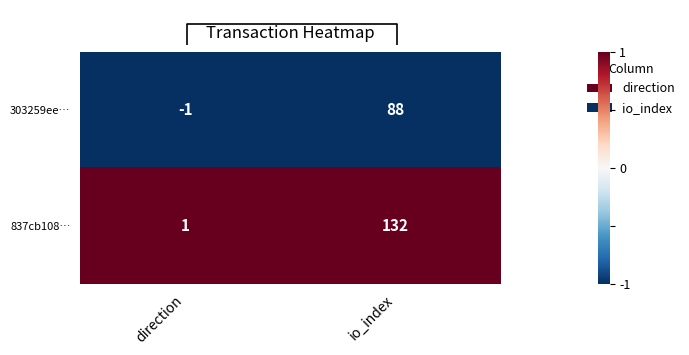

What is the difference between the 303259ee… values at direction and io_index?

89